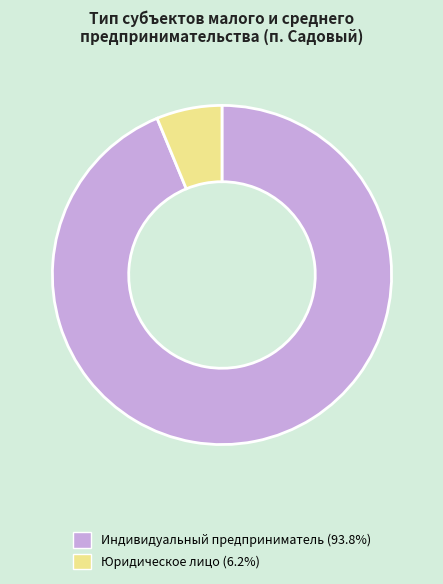

Is there a majority slice in this chart?

Yes